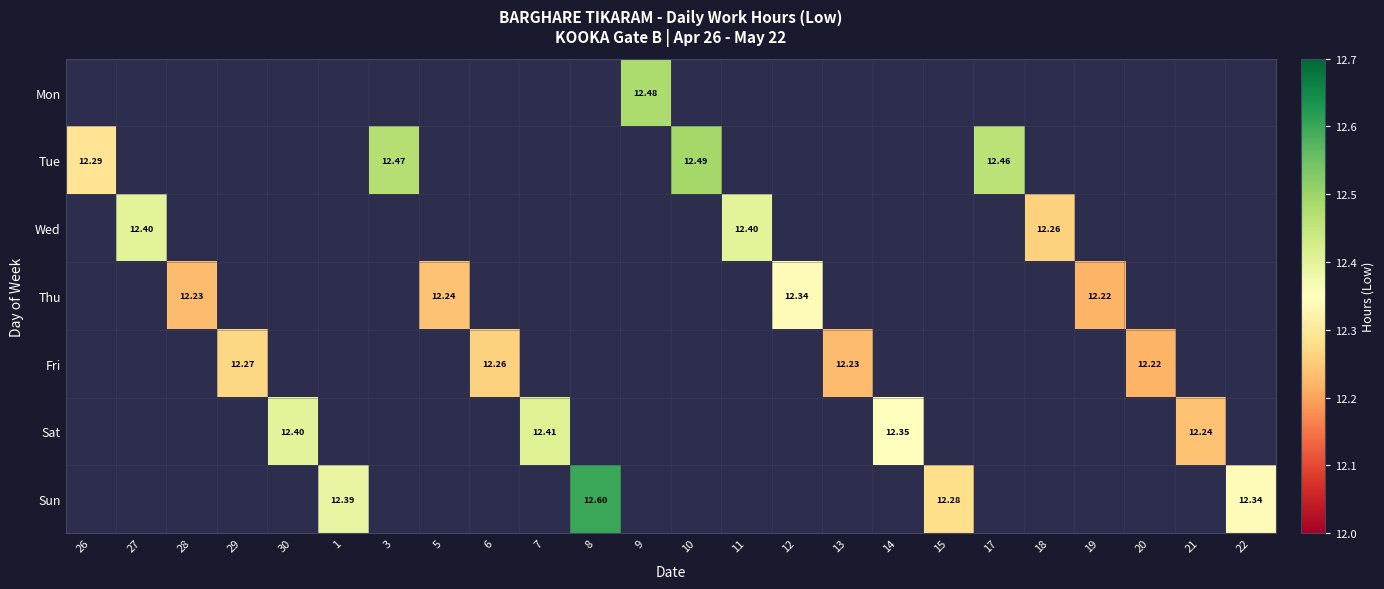

Between 18 and 26, which is larger?

26